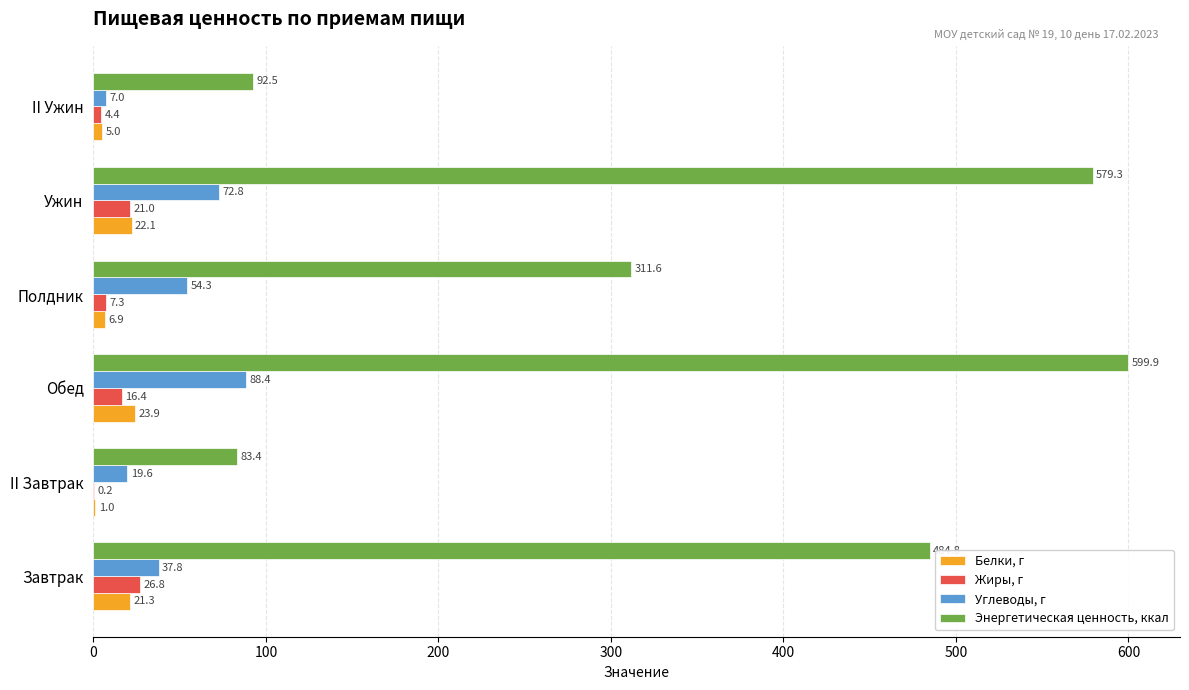

What is the sum of all Белки, г values?

80.2